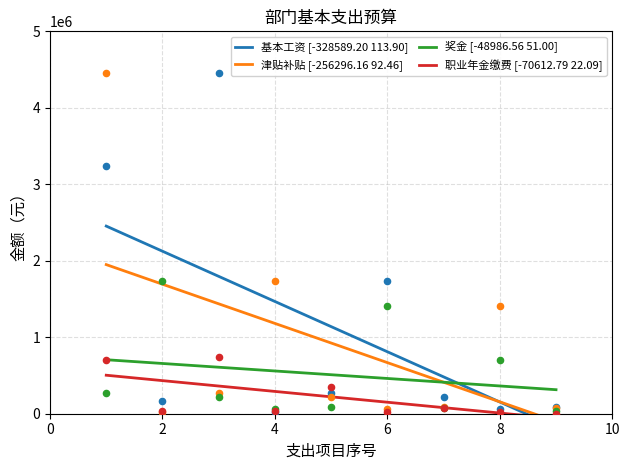

The value of 奖金 [-48986.56 51.00] at 6 is 461031.6. True or false?

True